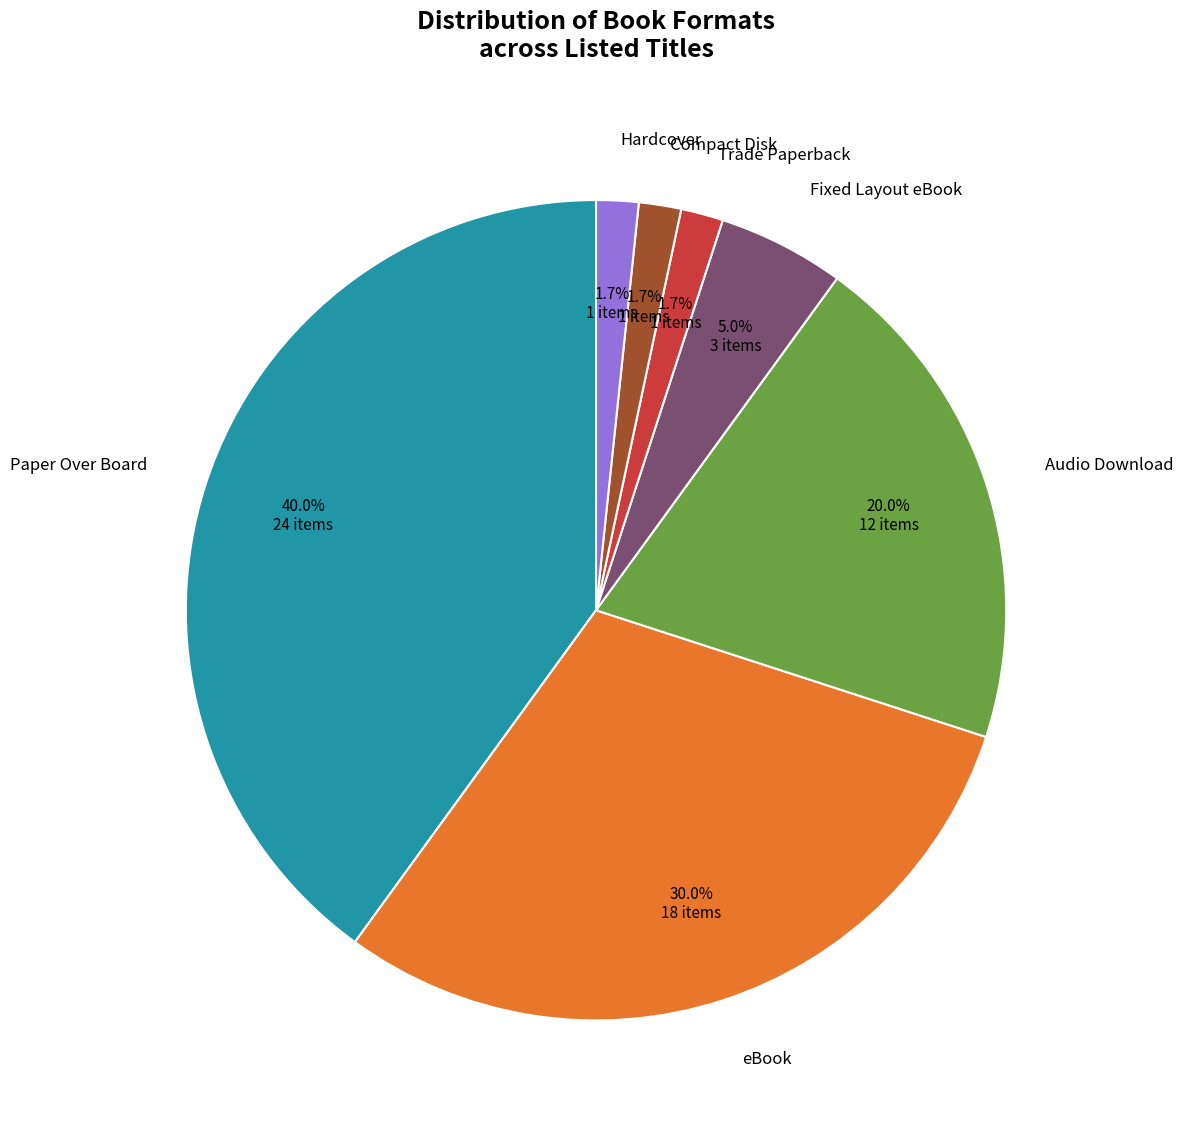

Is there a majority slice in this chart?

No